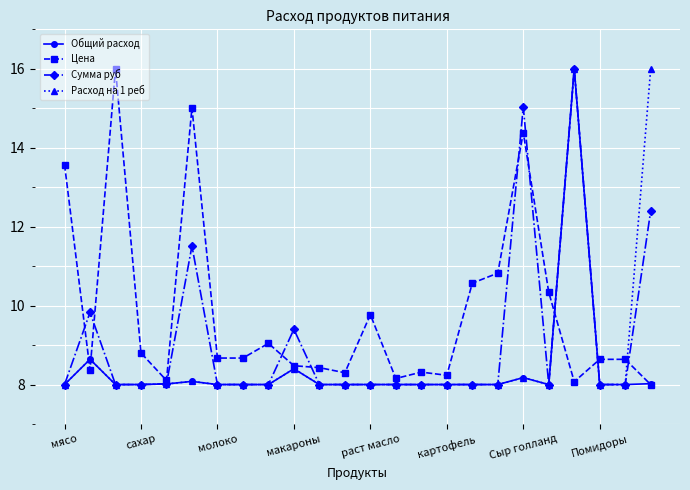

Which series ends up on top after the final intersection of Сумма руб and Цена?

Сумма руб